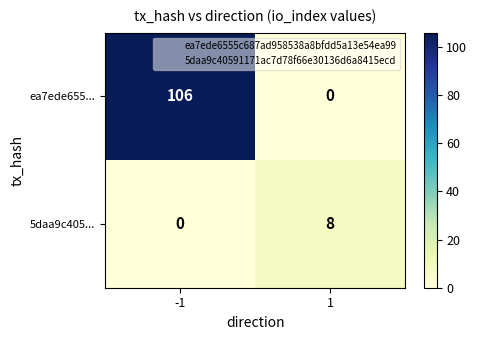

How many data points does each series have?

2